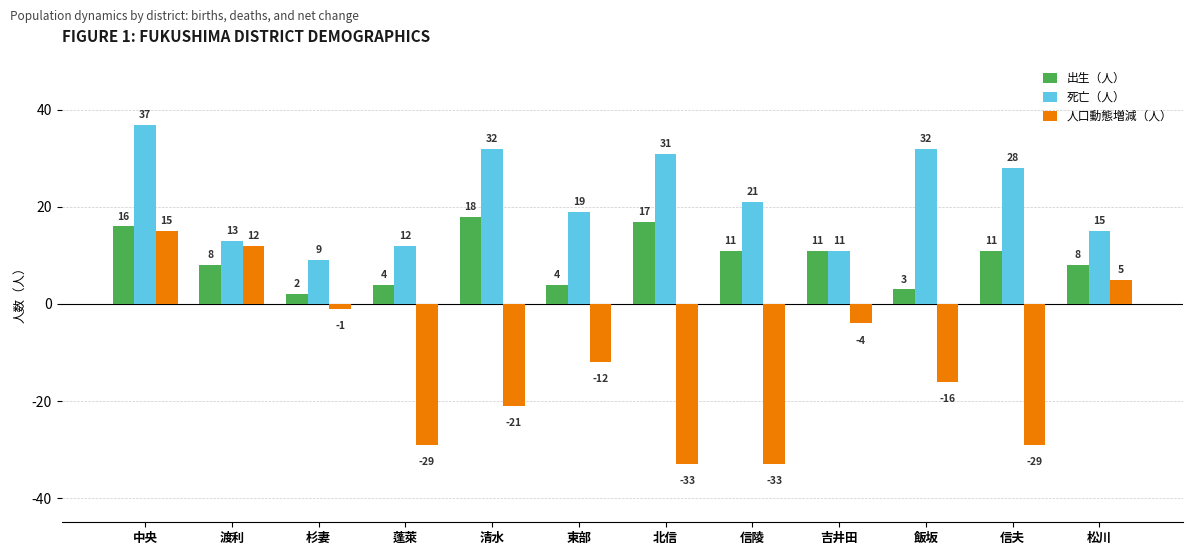

What is the label of the 2nd bar from the right?

信夫